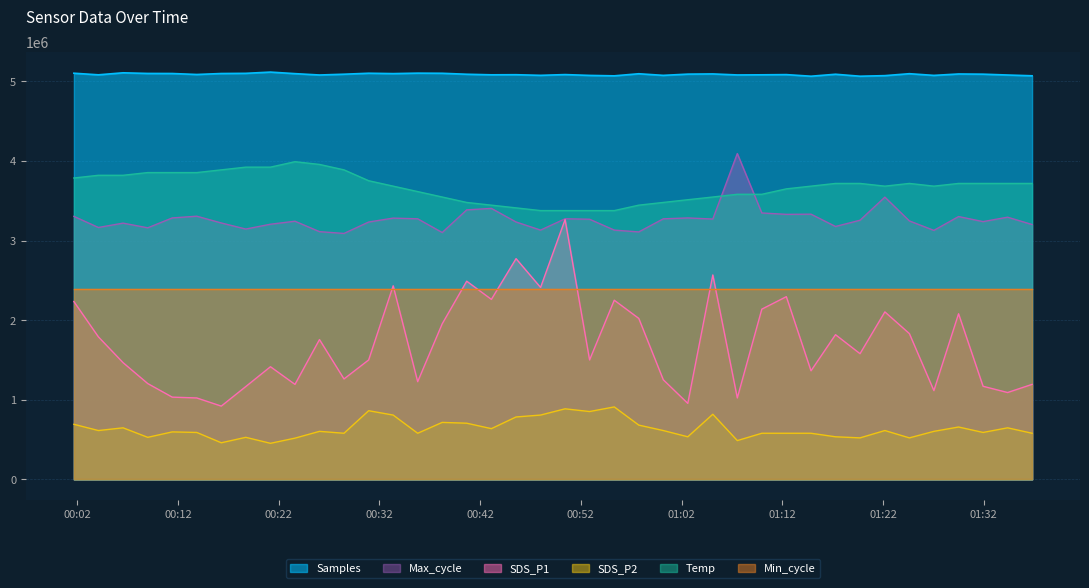

What is the difference between the SDS_P2 values at 2021/01/21 01:31:56 and 2021/01/21 01:34:22?

57985.8